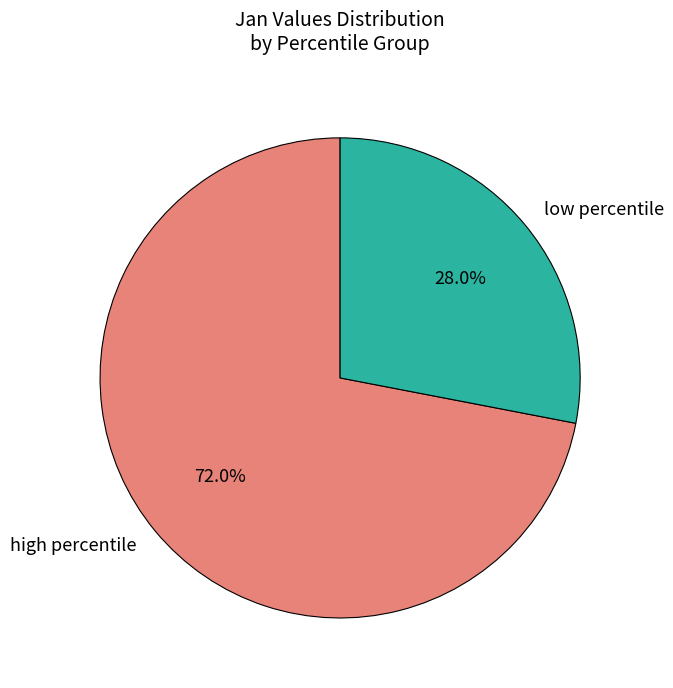

Which category accounts for the majority?

high percentile